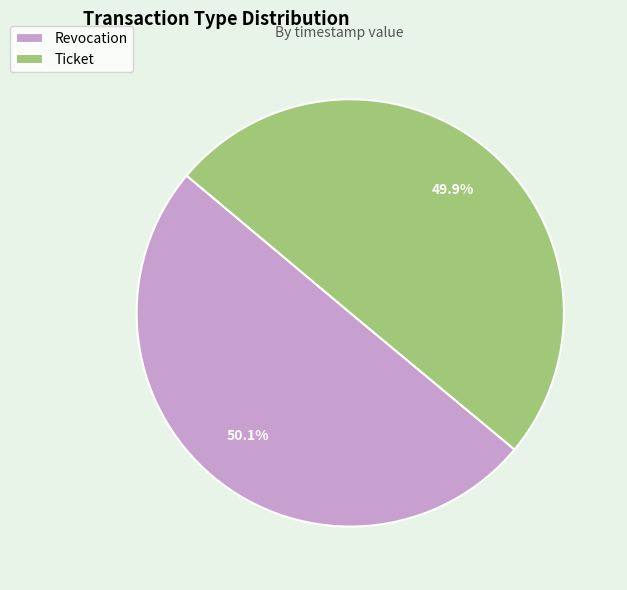

What is the ratio of the value at Ticket to the value at Revocation?

1.0